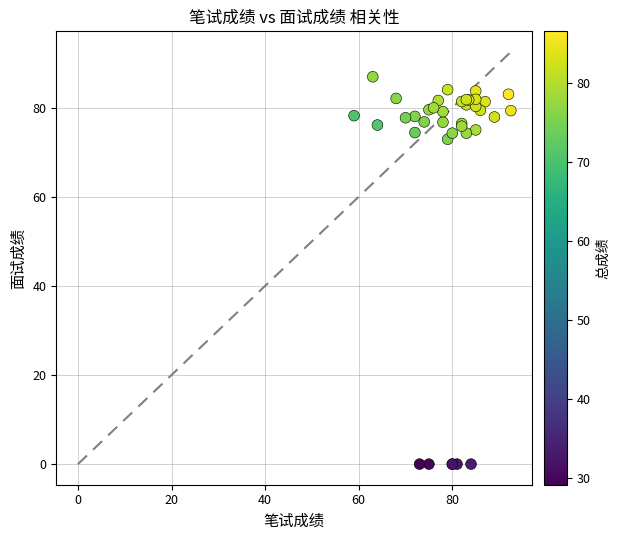

What Y value in the scatter plot is closest to 43?

72.9